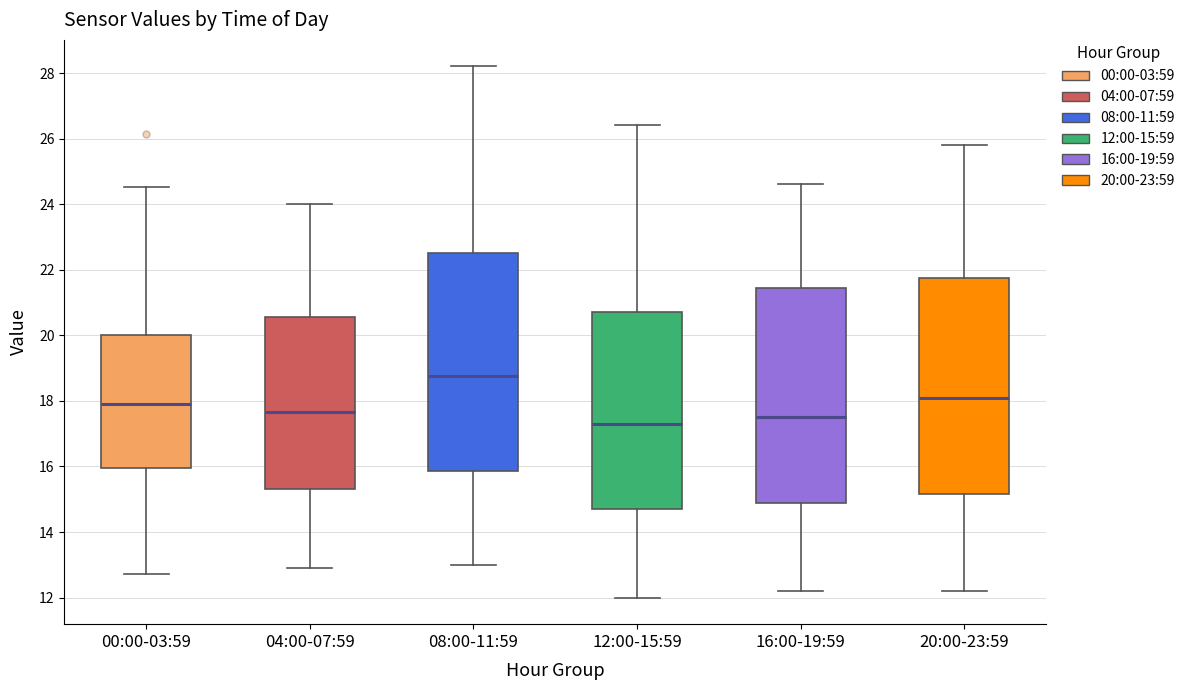

Reading left to right, transcribe this box plot: for each box, give where its median line is, the range the box spans, and where its two whiskers end, as read against the y-axis. The values are not printed on the chart, so give them approximately, as read against the axis.

00:00-03:59: median 18.0, box 16.0 to 20.0, whiskers 12.8 to 24.6
04:00-07:59: median 17.6, box 15.4 to 20.6, whiskers 13.0 to 24.0
08:00-11:59: median 18.8, box 15.8 to 22.6, whiskers 13.0 to 28.2
12:00-15:59: median 17.4, box 14.8 to 20.8, whiskers 12.0 to 26.4
16:00-19:59: median 17.6, box 15.0 to 21.4, whiskers 12.2 to 24.6
20:00-23:59: median 18.2, box 15.2 to 21.8, whiskers 12.2 to 25.8